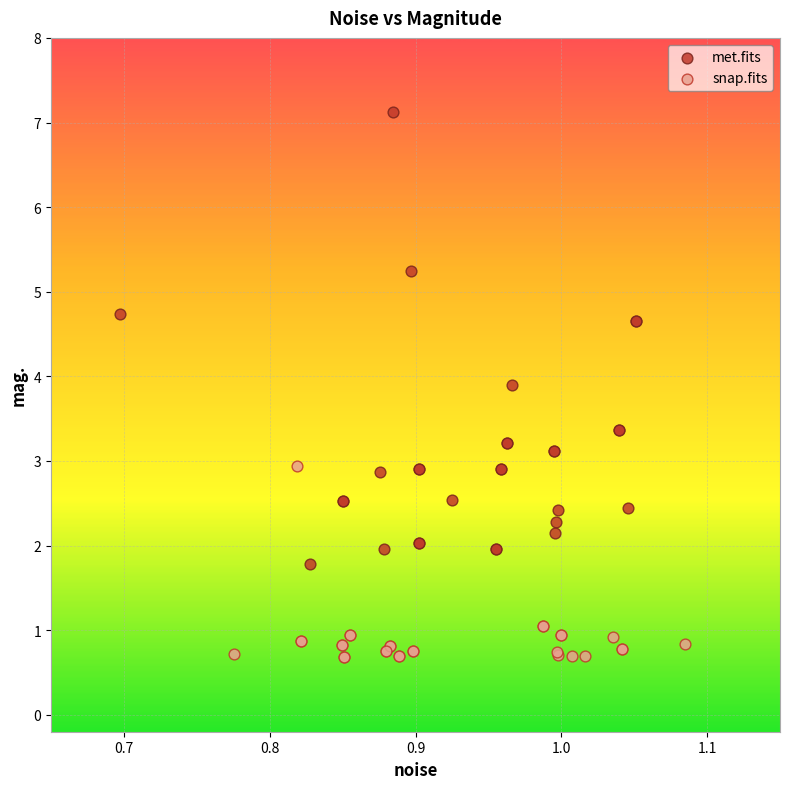

Which series reaches the minimum Y coordinate?

snap.fits